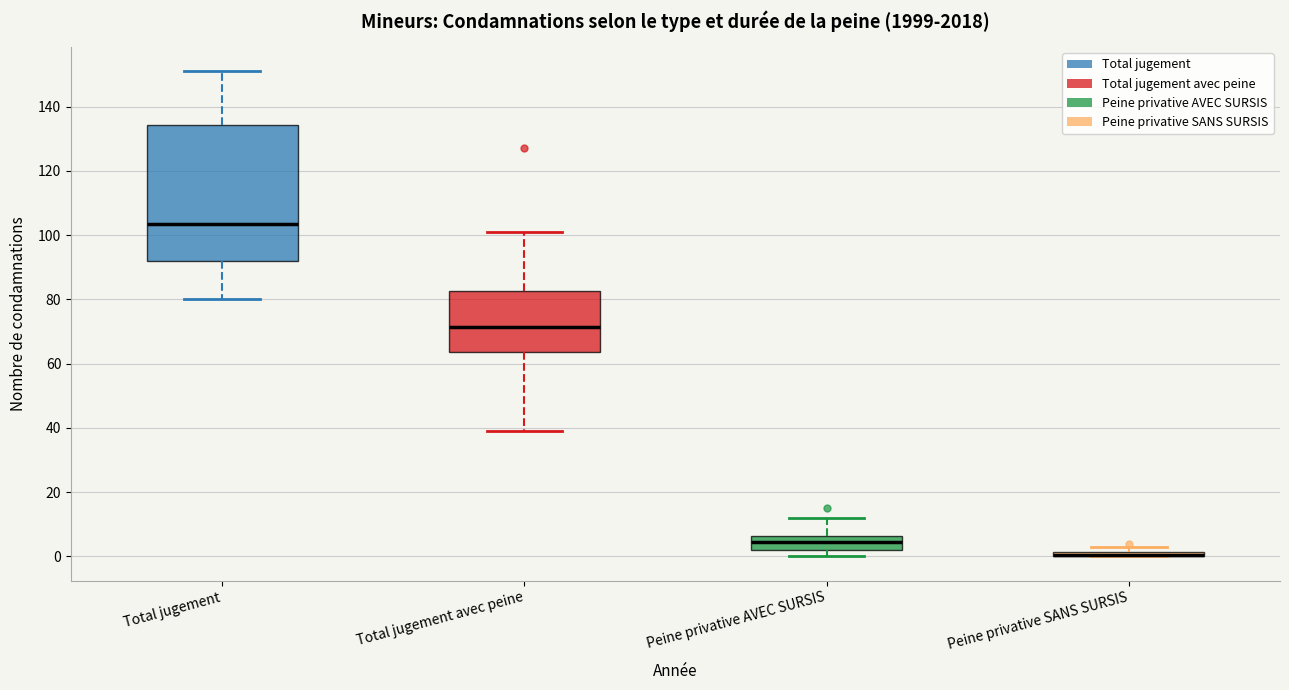

Comparing the boxes themselves (not the whiskers), which one is the tallest?

Total jugement